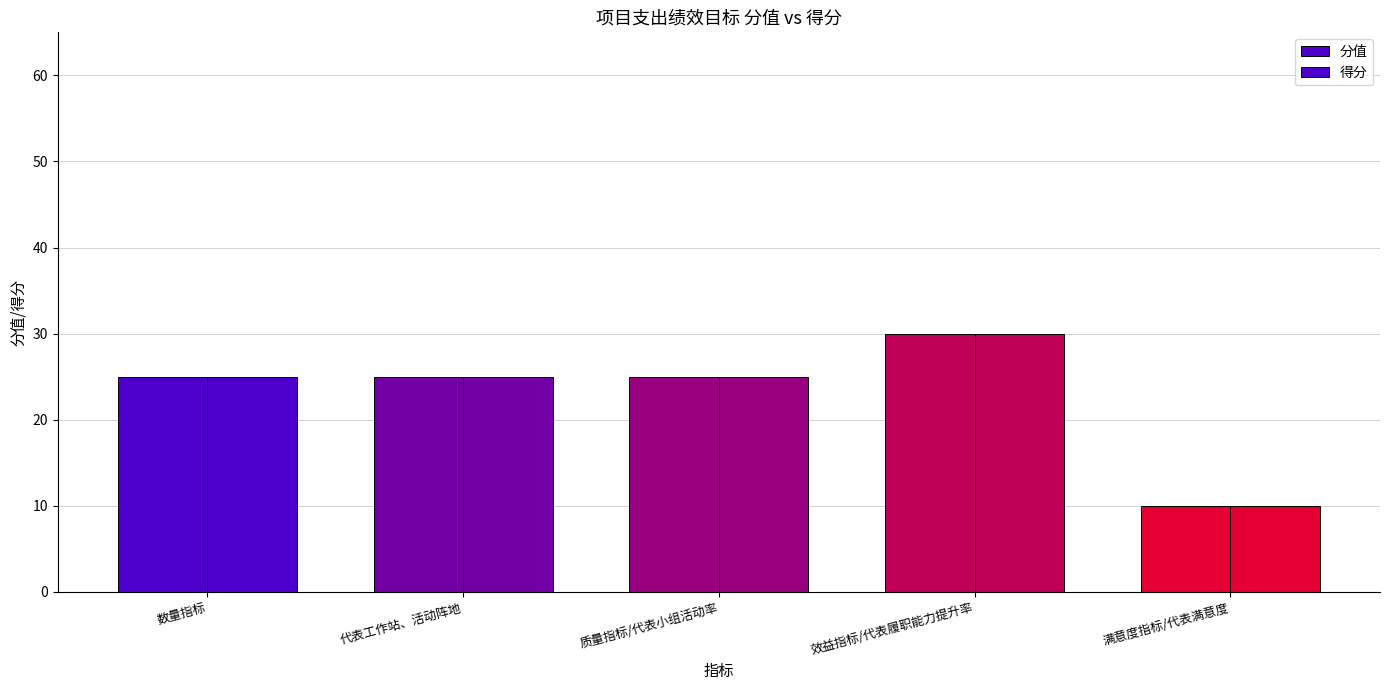

List the labels in order of 得分 value, largest first.

效益指标/代表履职能力提升率, 数量指标, 代表工作站、活动阵地, 质量指标/代表小组活动率, 满意度指标/代表满意度